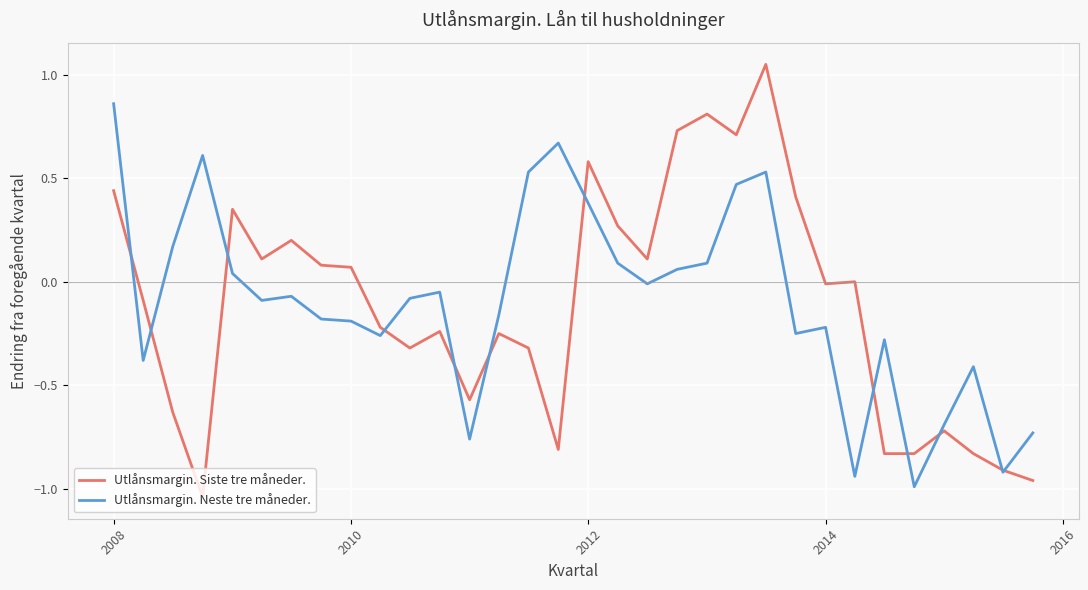

Which series has the widest spread of values?

Utlånsmargin. Siste tre måneder.